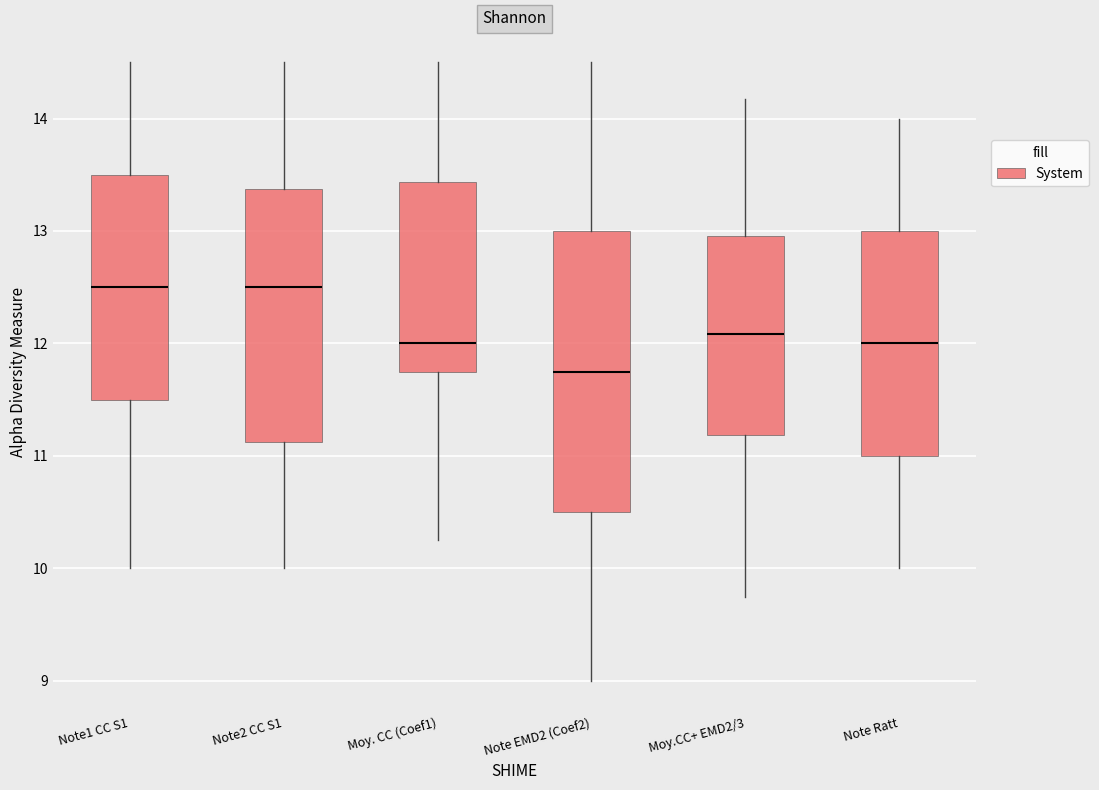

Comparing the boxes themselves (not the whiskers), which one is the tallest?

Note EMD2 (Coef2)